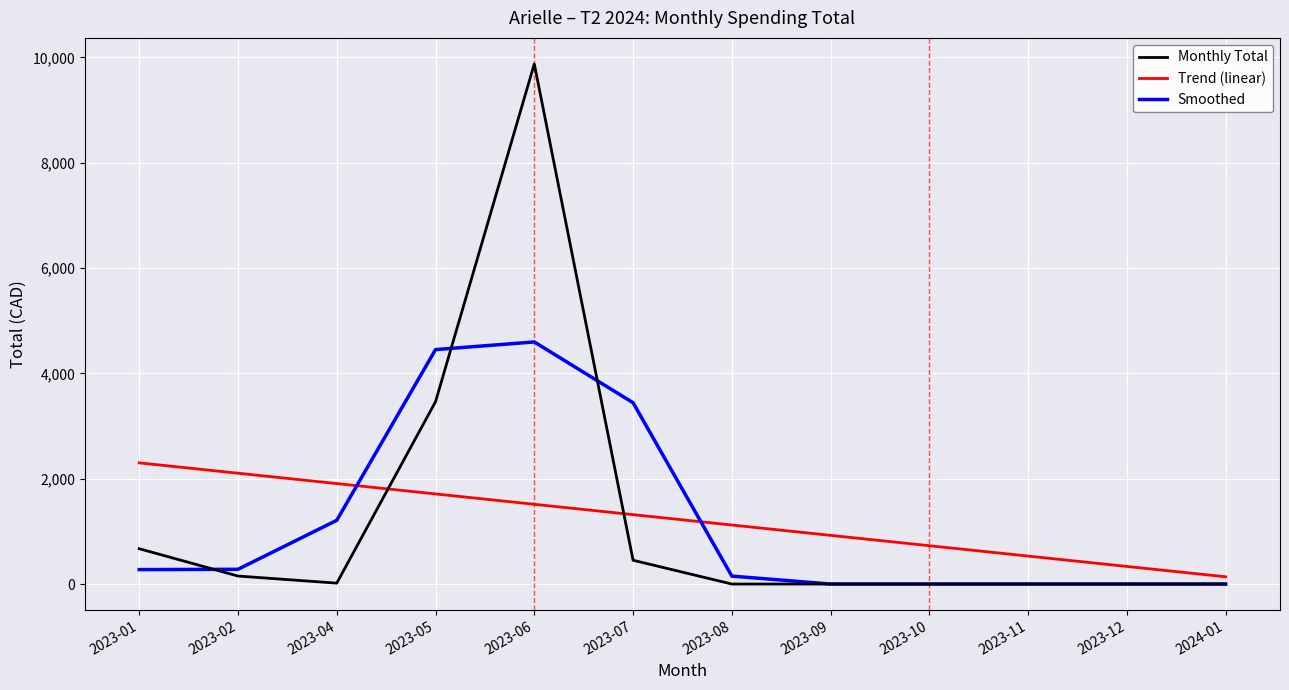

Is it true that Monthly Total equals 0.0 at 2023-09?

True